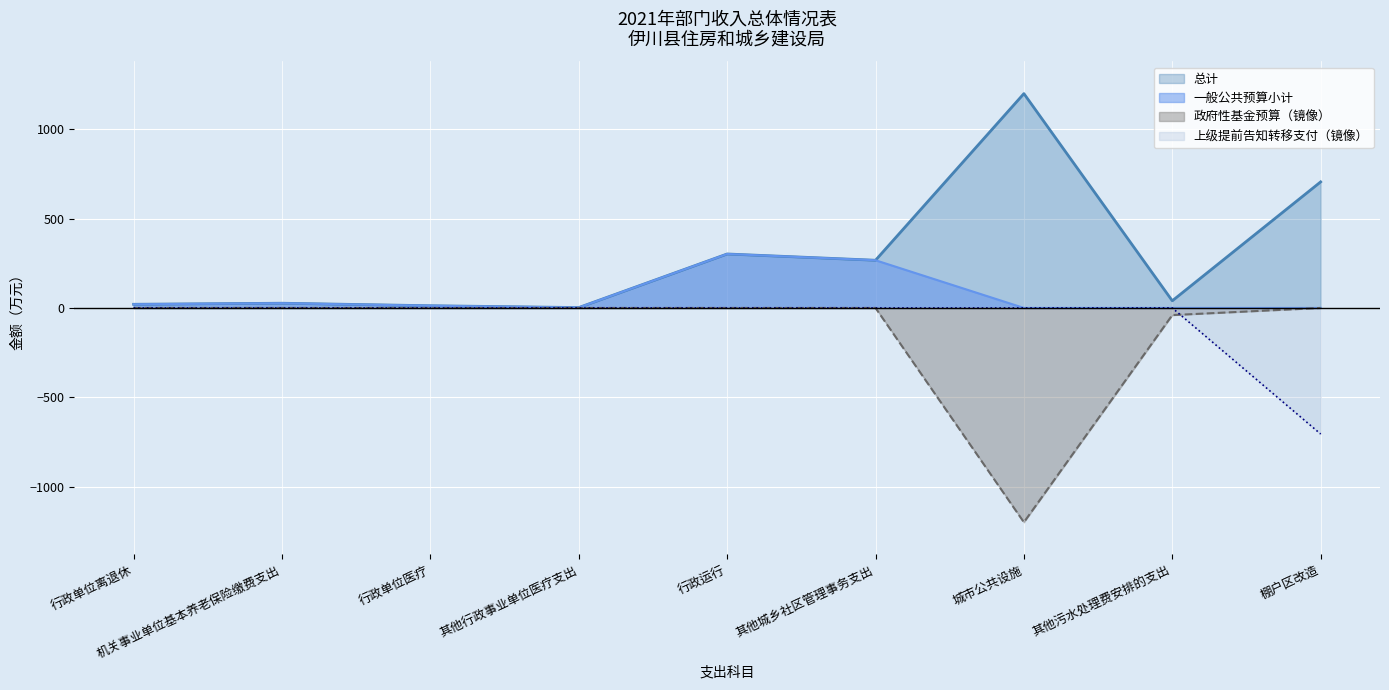

What position from the right is 行政单位离退休?

9